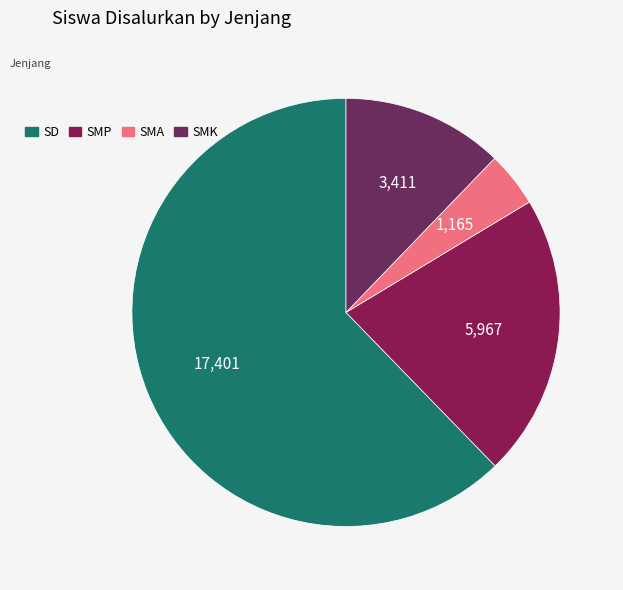

How many slices are in this pie chart?

4